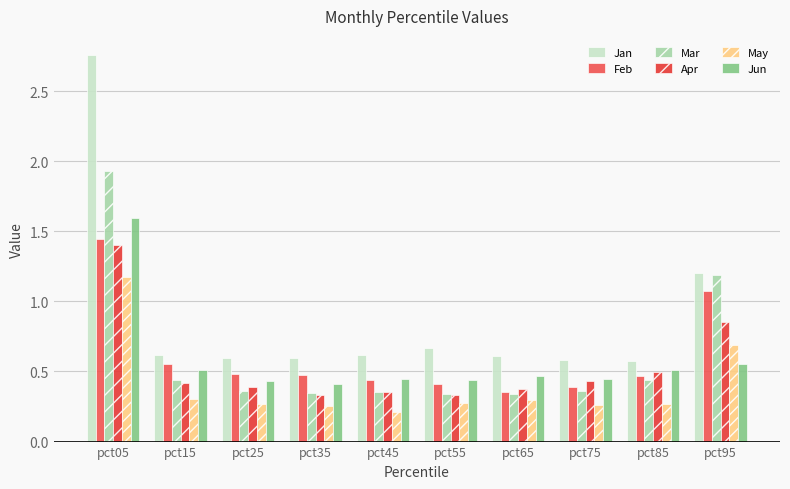

Does the chart contain any negative values?

No